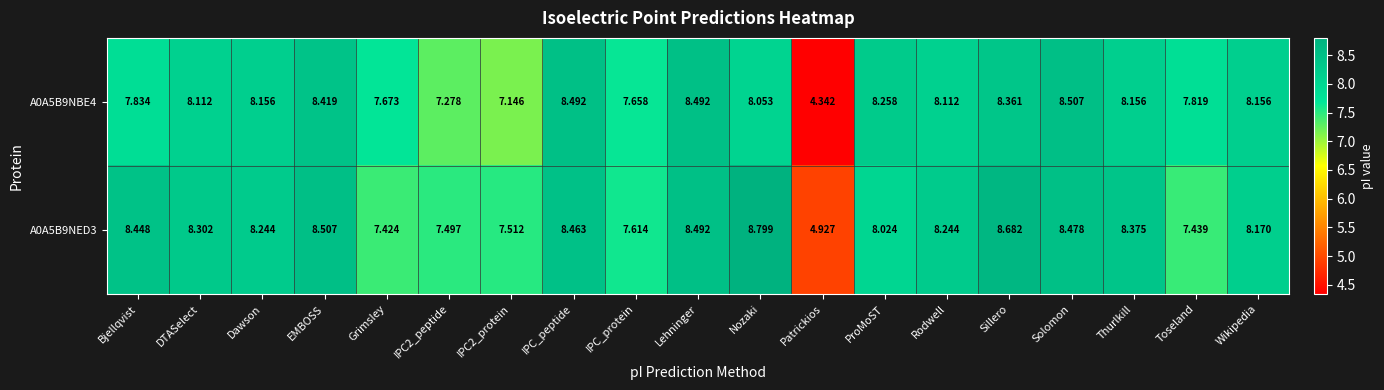

At which label does A0A5B9NBE4 first exceed 8?

DTASelect